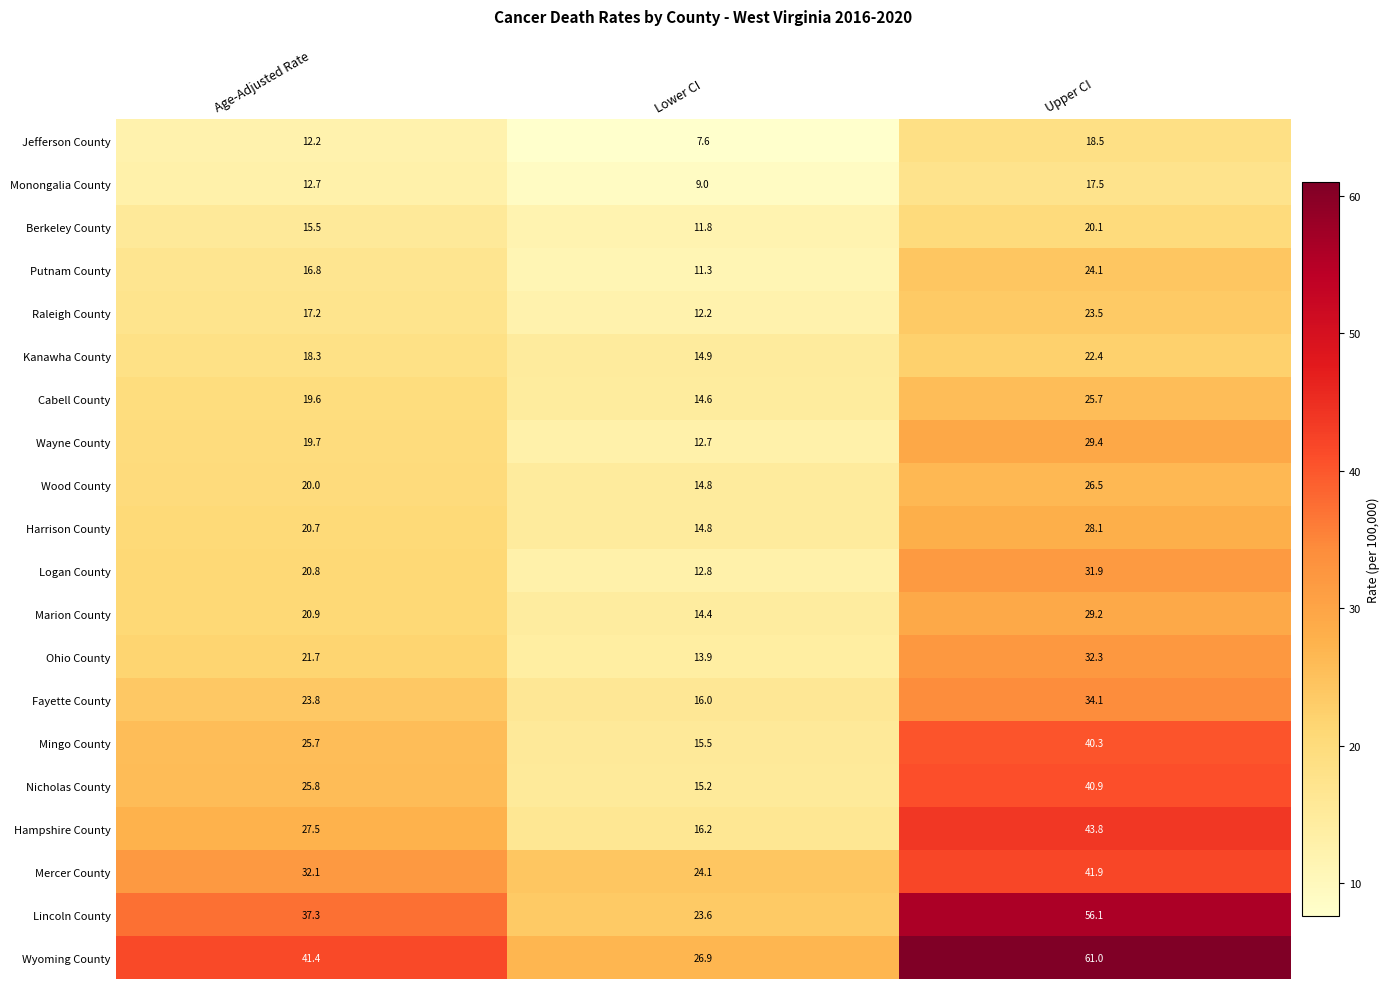

The Nicholas County series shows 39.8 at Age-Adjusted Rate. True or false?

False